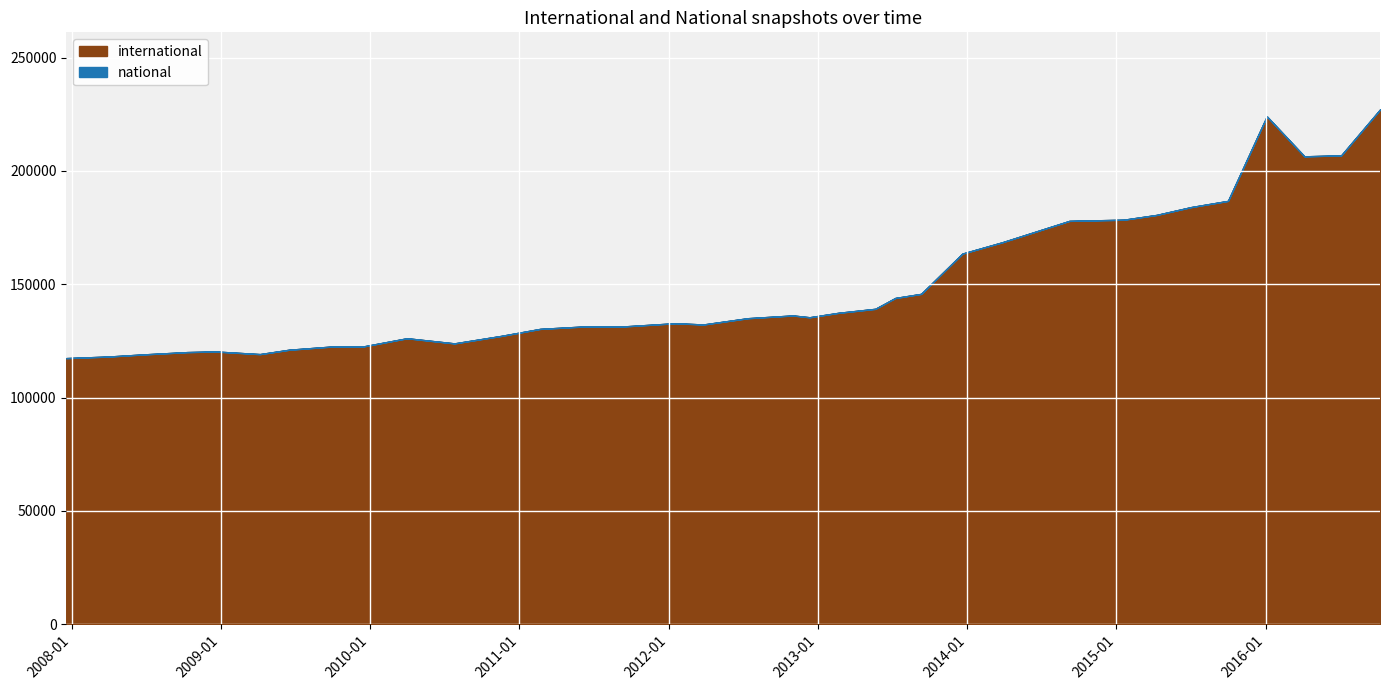

What is the difference between the second highest and second lowest values in the international series?

105989